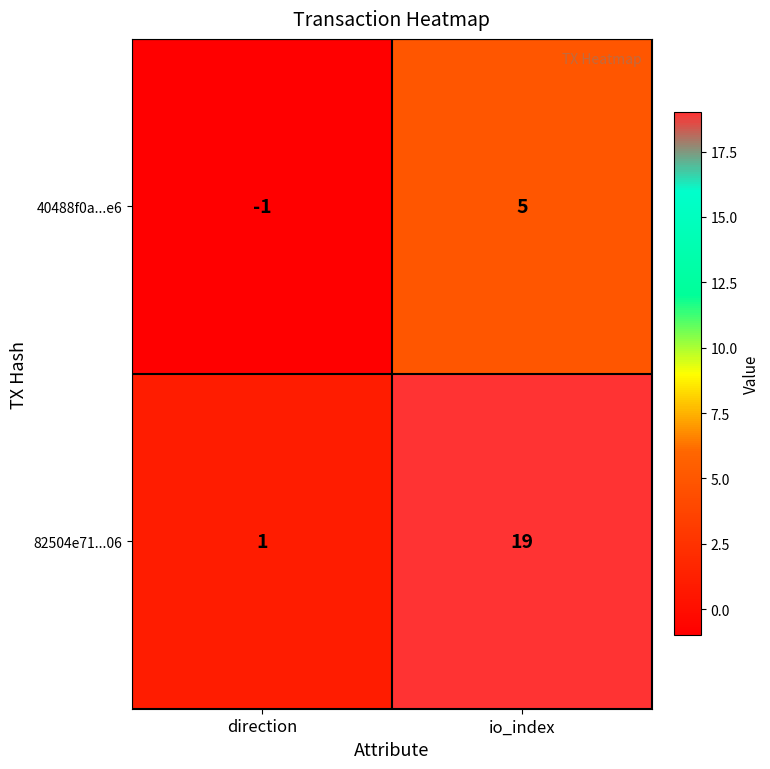

True or false: 82504e71...06 has a value of 11 at io_index.

False